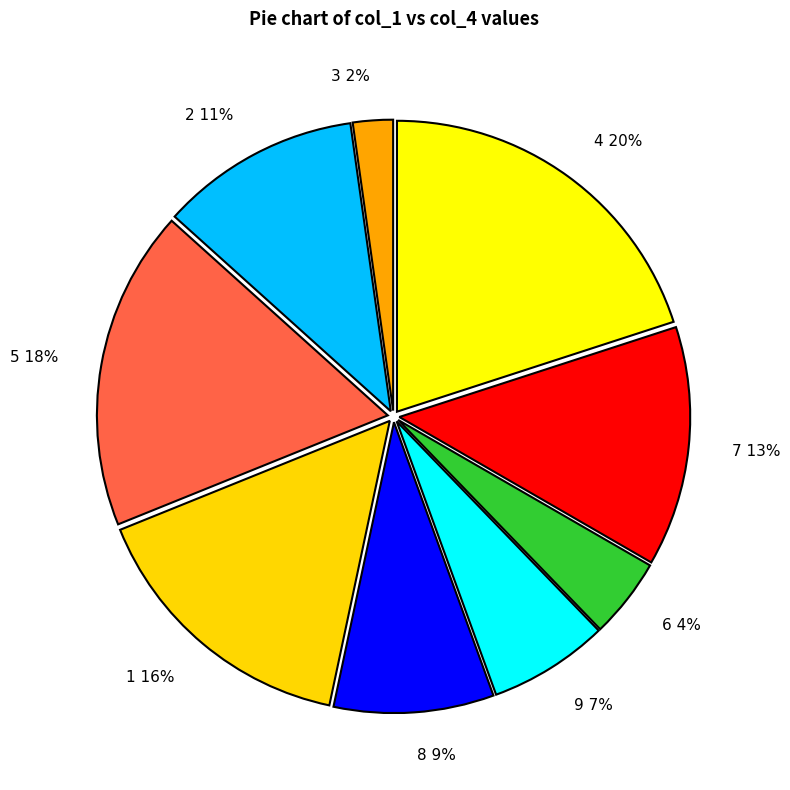

How many segments does this pie chart have?

9